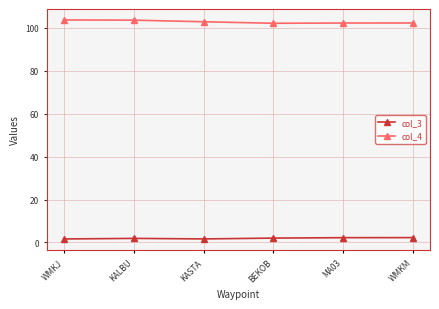

What is the spread (max minus min) of values at WMKM?

100.0